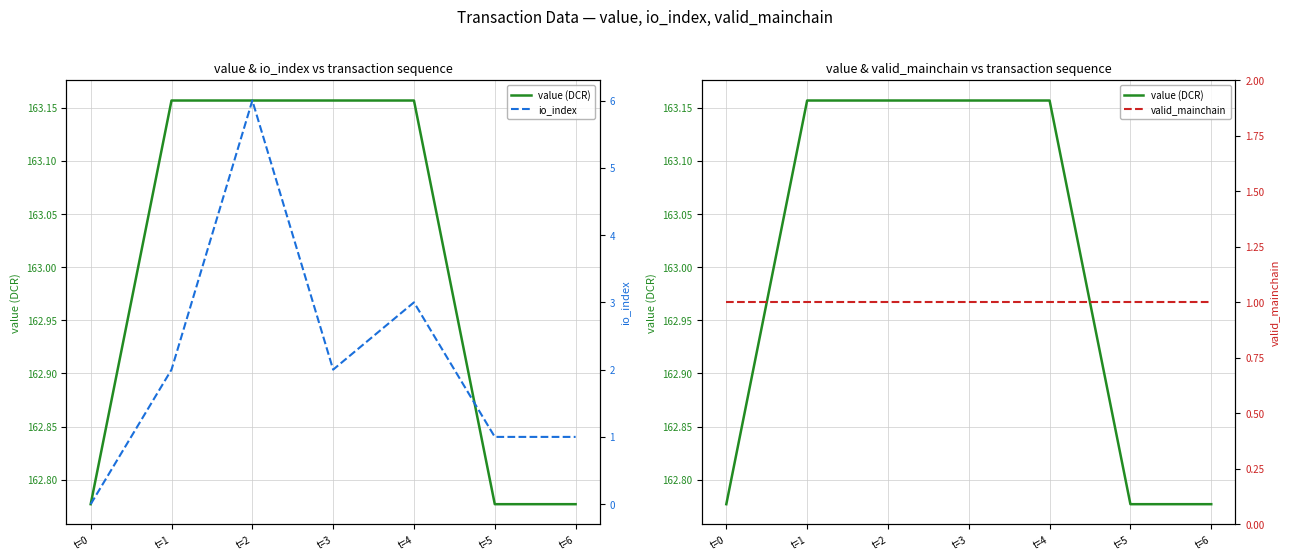

At t=0, list the series in order from largest to smallest.

value (DCR), valid_mainchain, io_index